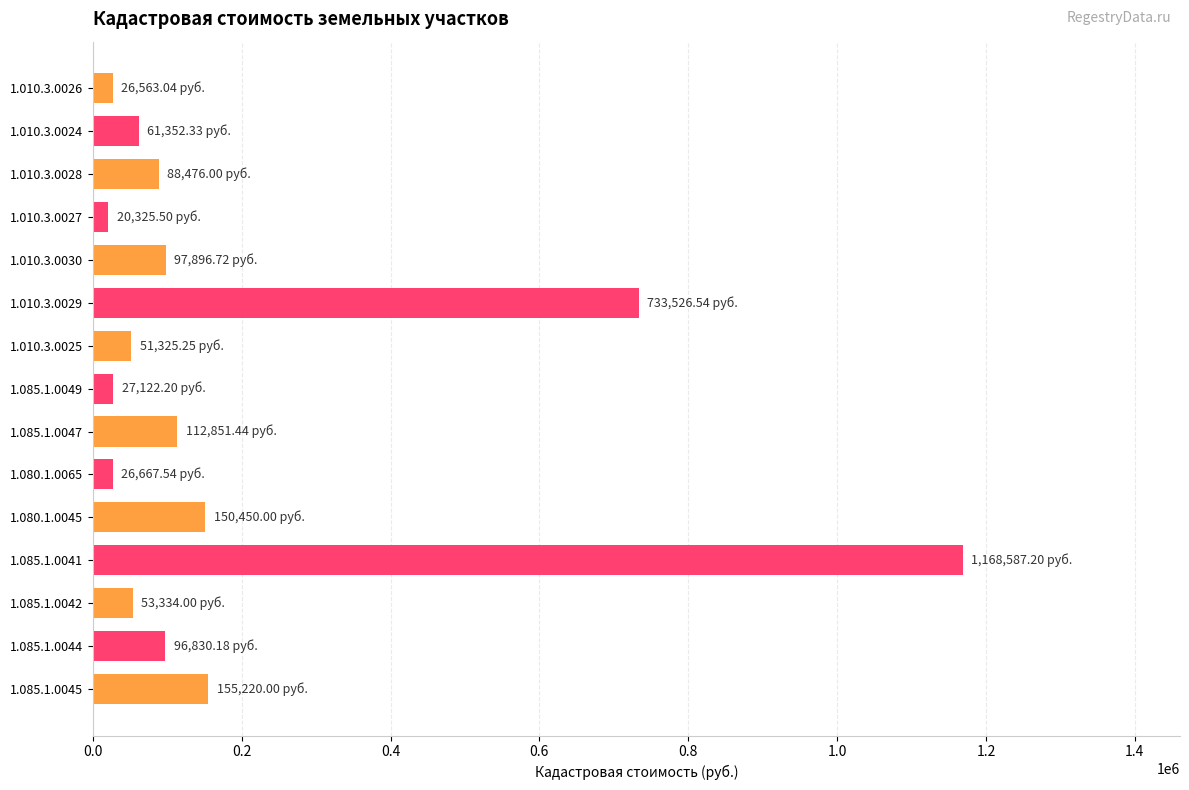

What is the ratio of the value at 1.085.1.0041 to the value at 1.010.3.0025?

22.8